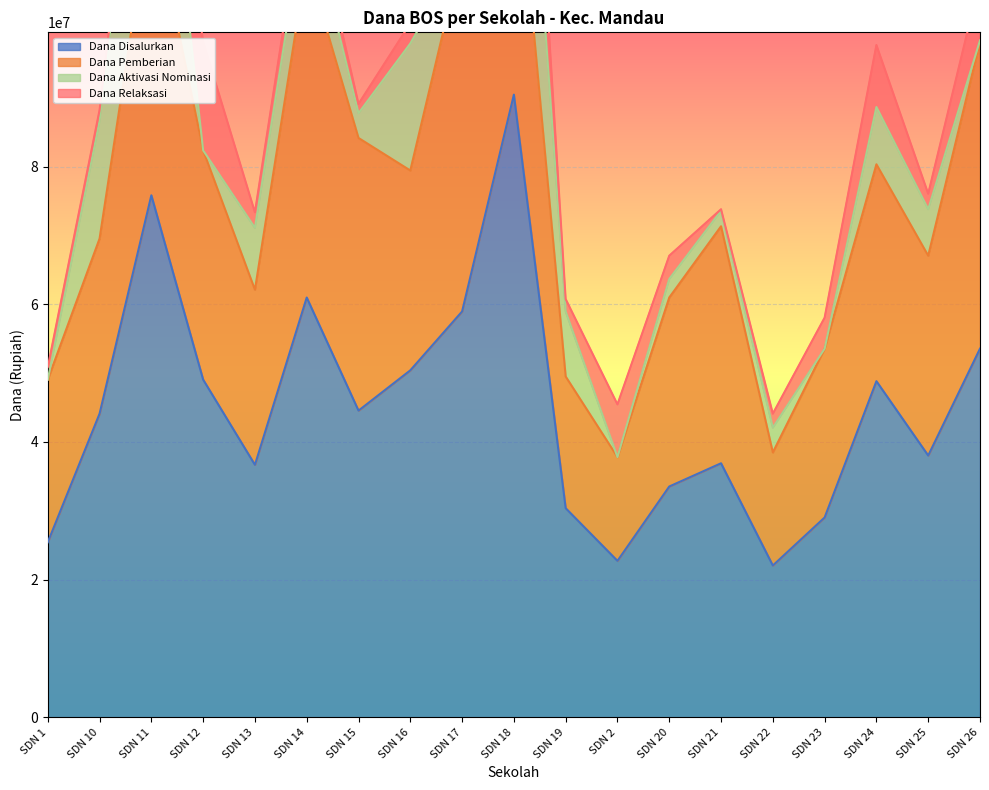

At which label does Dana Disalurkan reach its peak?

SDN 18